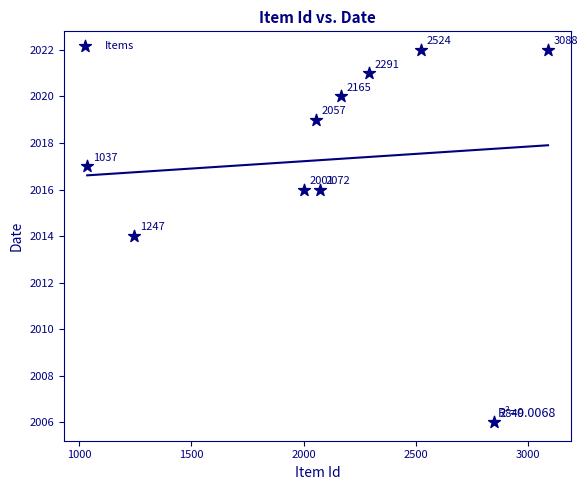

What Y value in the scatter plot is closest to 2014?

2014